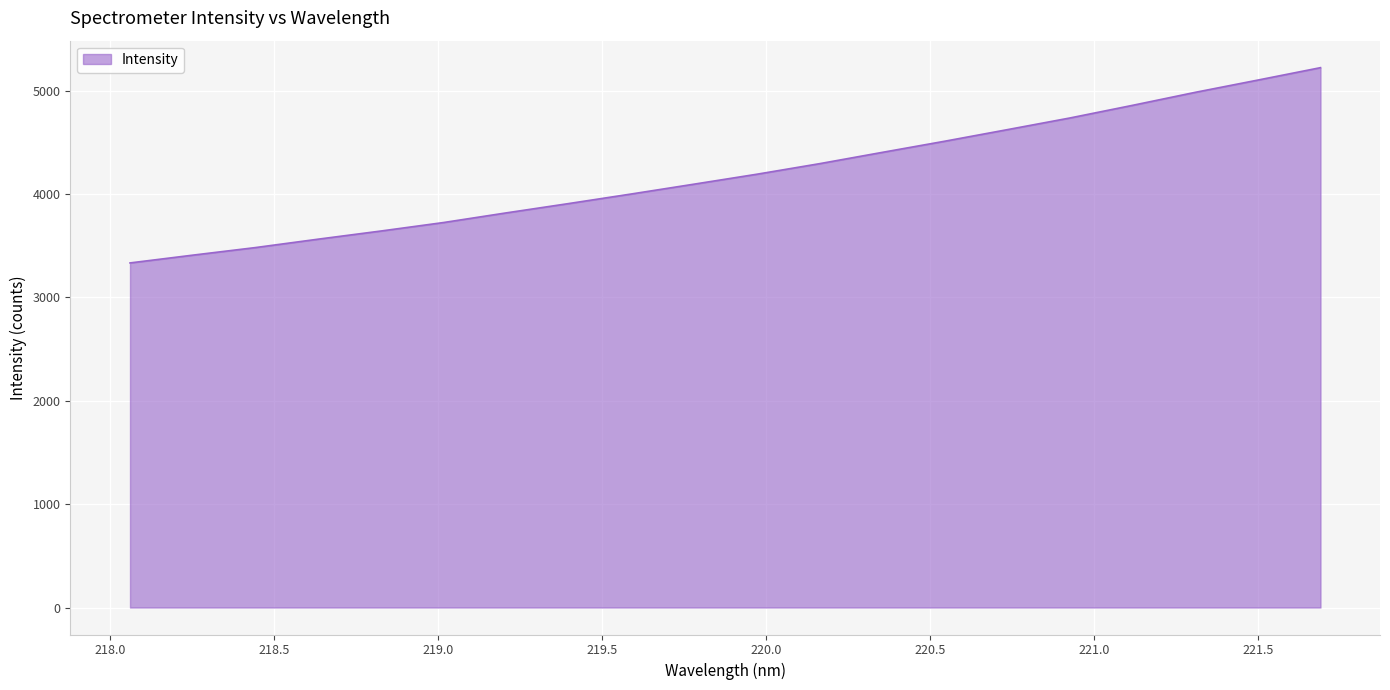

What is the smallest value displayed?

3333.4